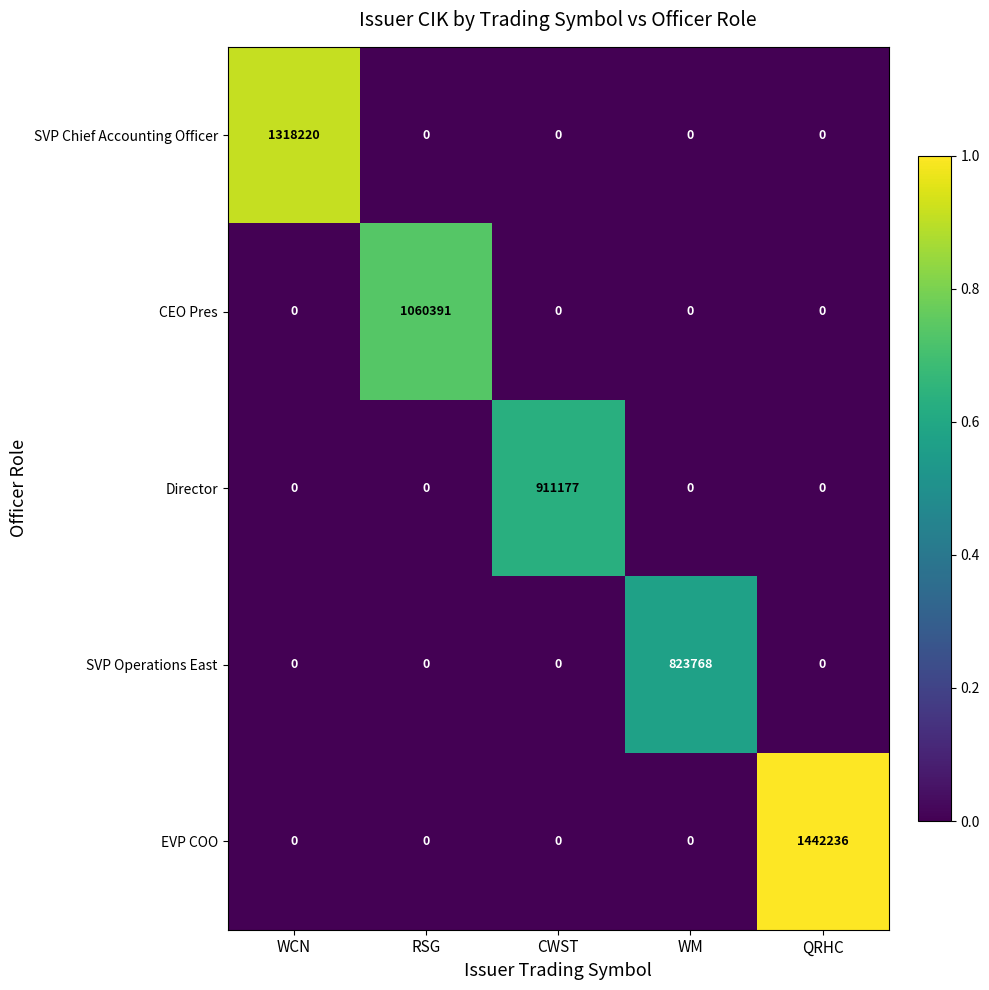

Reading right to left, list all the values displayed in this chart.

SVP Chief Accounting Officer: QRHC=0	WM=0	CWST=0	RSG=0	WCN=1318220
CEO Pres: QRHC=0	WM=0	CWST=0	RSG=1060391	WCN=0
Director: QRHC=0	WM=0	CWST=911177	RSG=0	WCN=0
SVP Operations East: QRHC=0	WM=823768	CWST=0	RSG=0	WCN=0
EVP COO: QRHC=1442236	WM=0	CWST=0	RSG=0	WCN=0